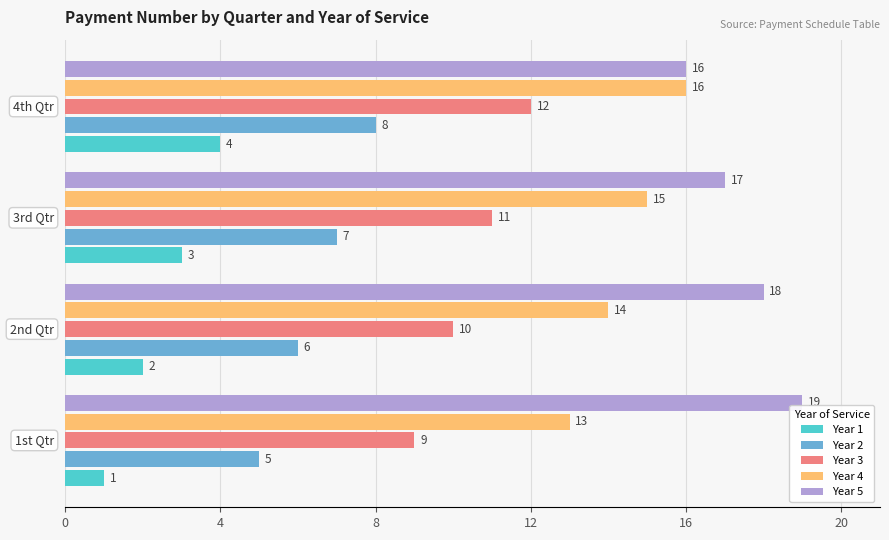

Rank the series by their average value, from lowest to highest.

Year 1, Year 2, Year 3, Year 4, Year 5